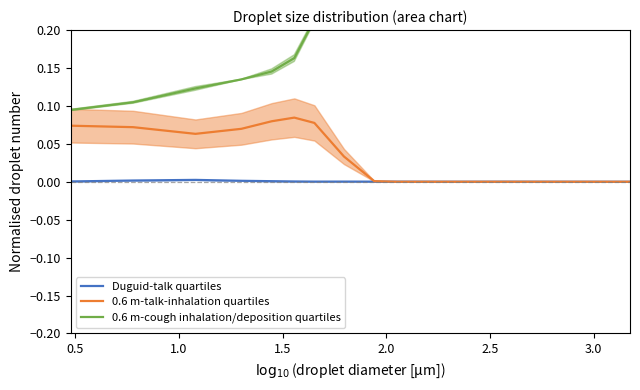

Is this an area chart (filled region under the line)?

No